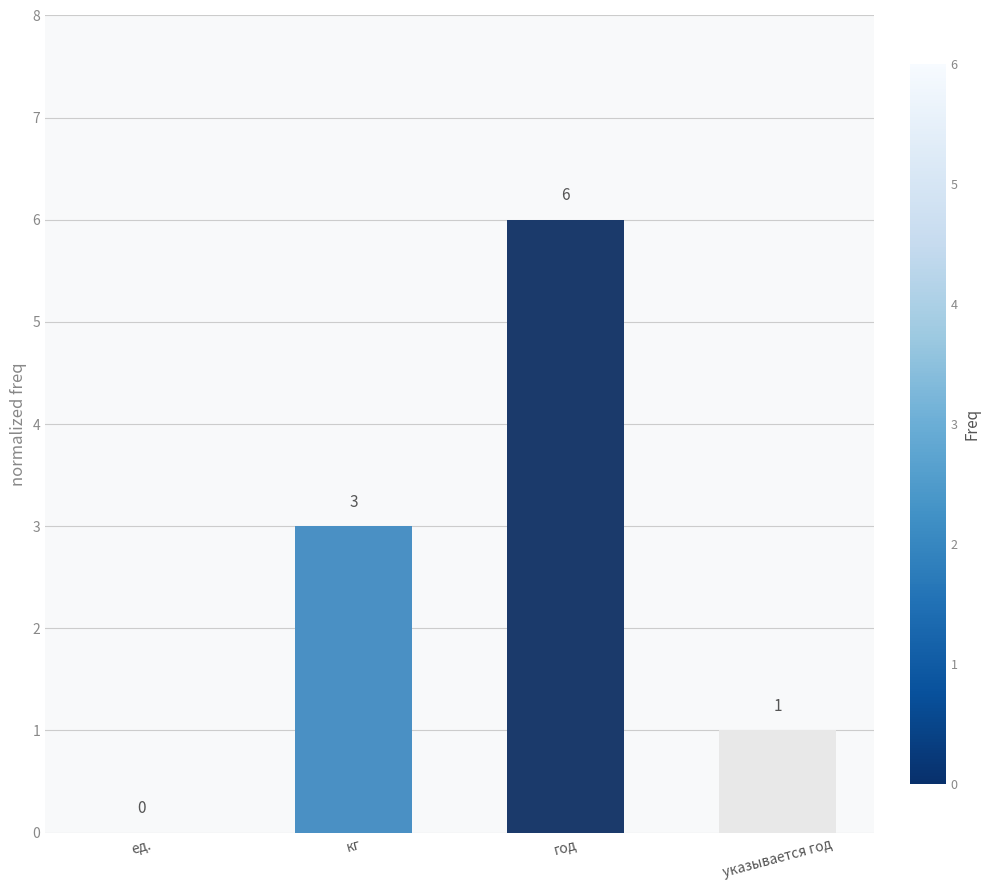

True or false: the data shows 0 at ед..

True